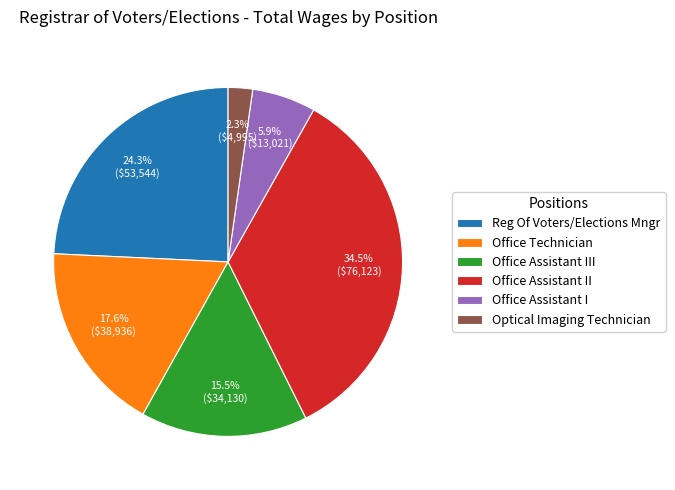

How many slices are in this pie chart?

6